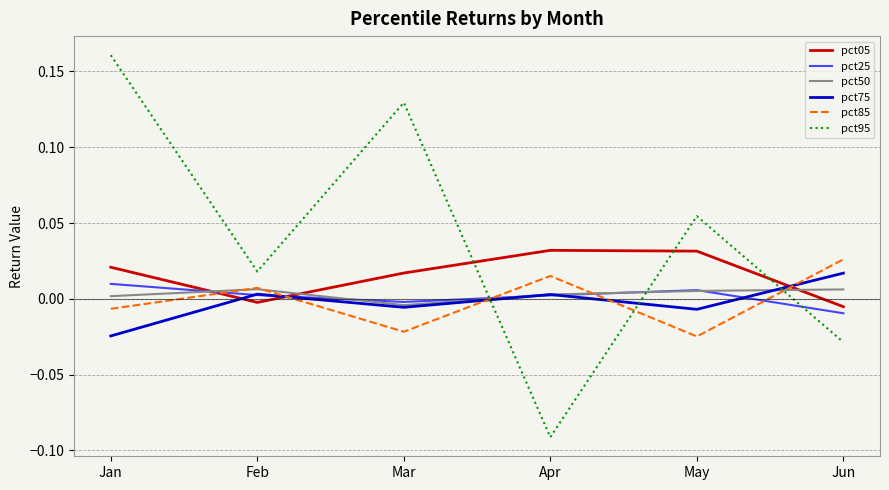

Which series has the largest total across all categories?

pct95